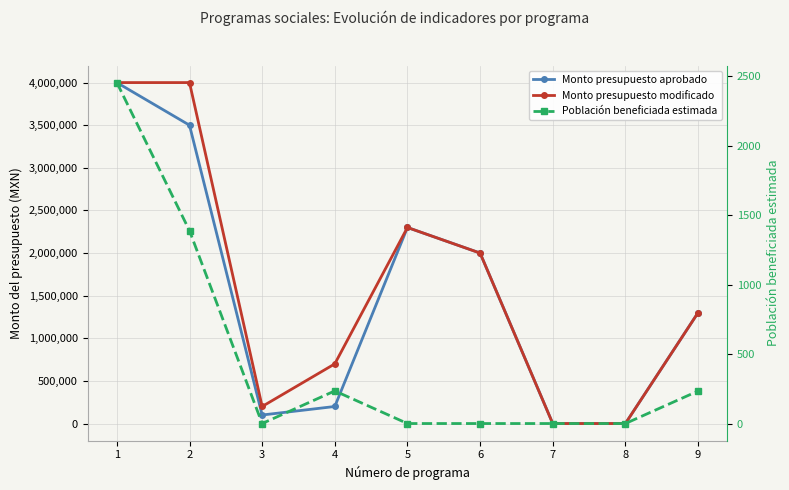

True or false: Monto presupuesto modificado has more than 0 points higher than both neighbors.

True